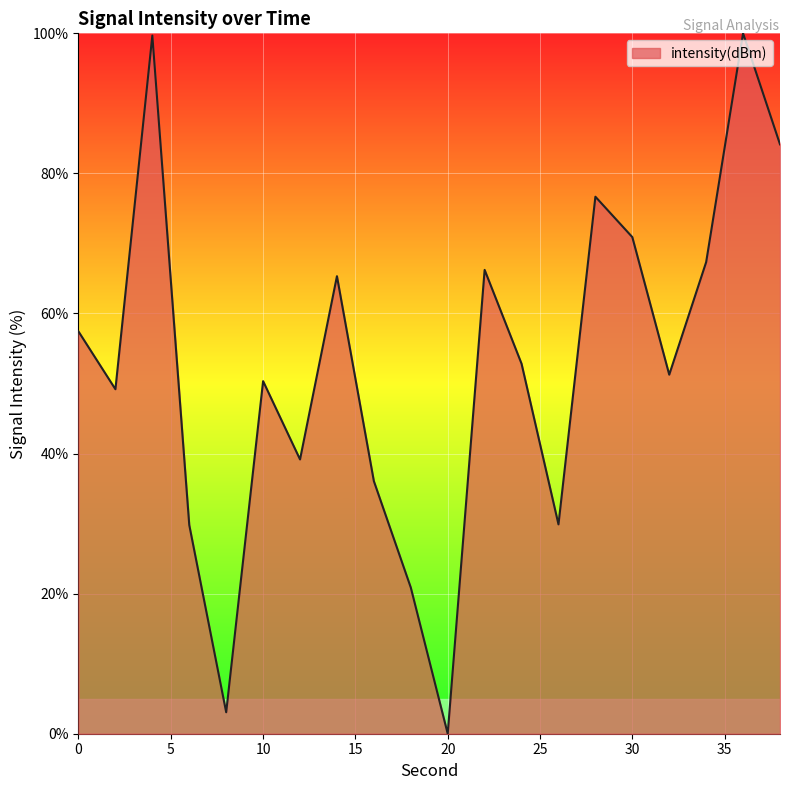

Does the chart have visible grid lines?

Yes